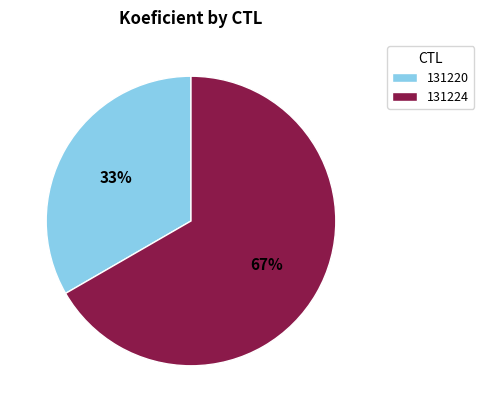

The 131220 slice represents 25% of the pie. True or false?

False